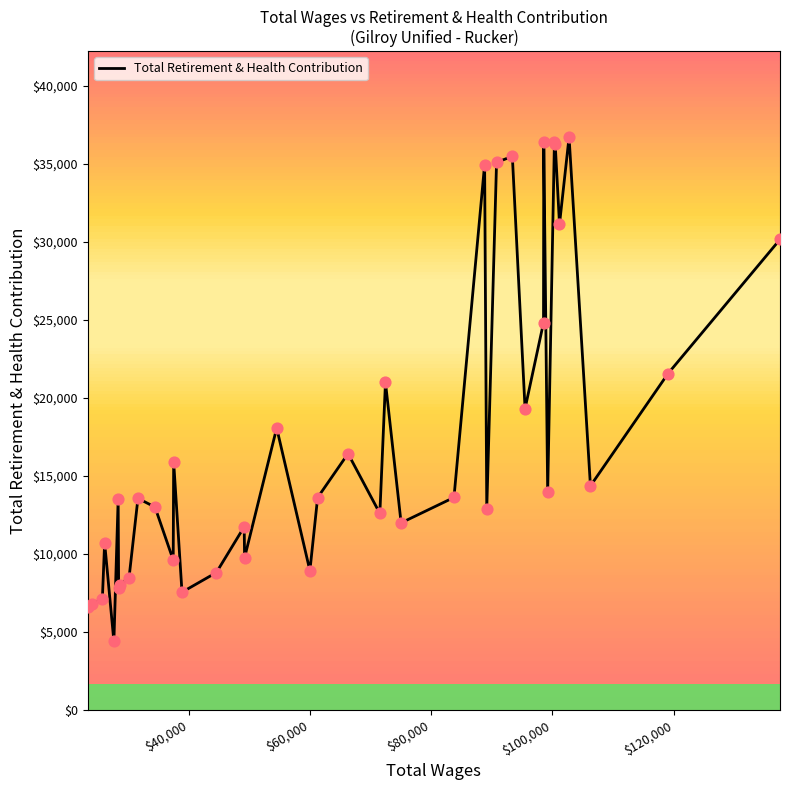

What is the difference between the maximum and minimum values?

32291